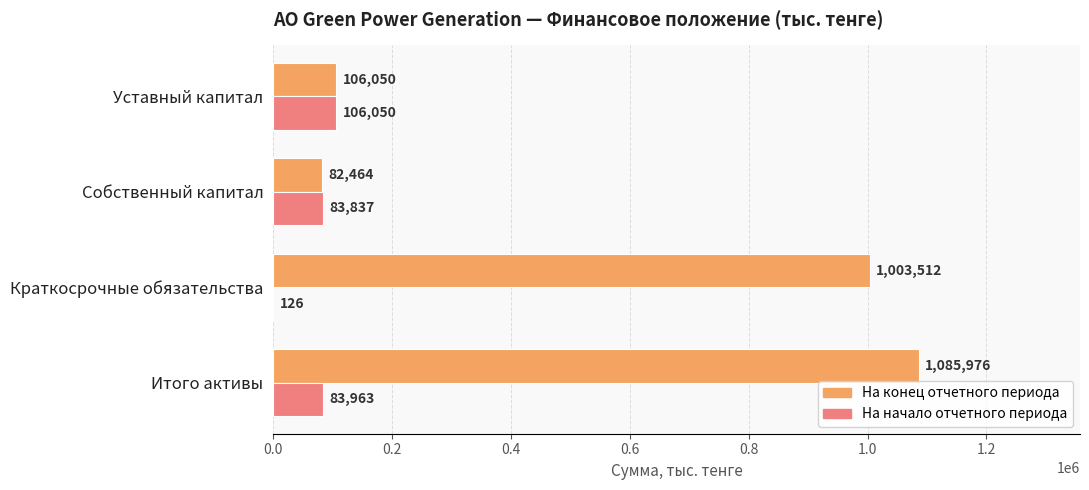

What is the sum of the На начало отчетного периода values at Уставный капитал and Краткосрочные обязательства?

106176